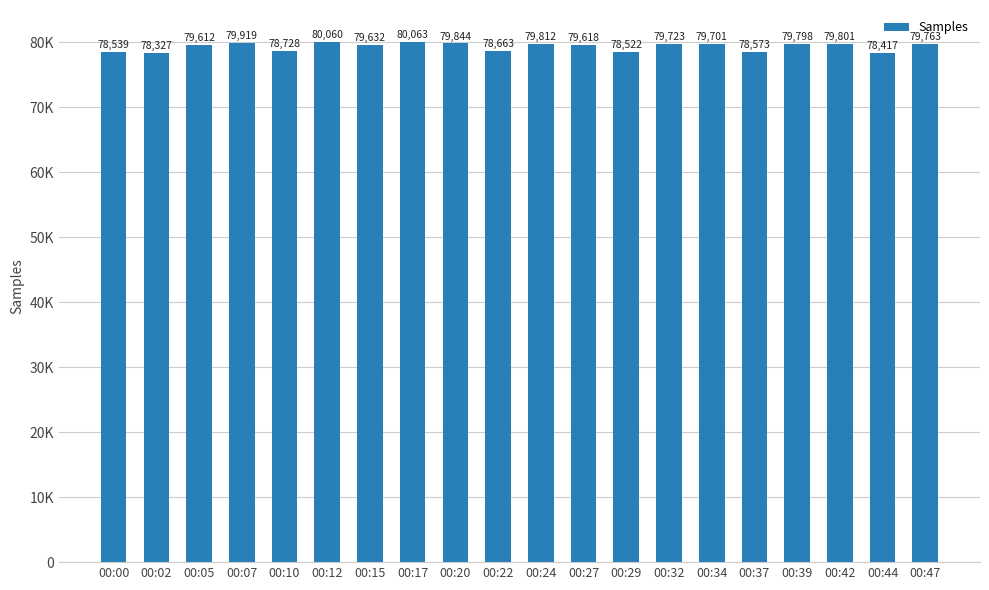

Rank the categories by value from lowest to highest.

00:02, 00:44, 00:29, 00:00, 00:37, 00:22, 00:10, 00:05, 00:27, 00:15, 00:34, 00:32, 00:47, 00:39, 00:42, 00:24, 00:20, 00:07, 00:12, 00:17